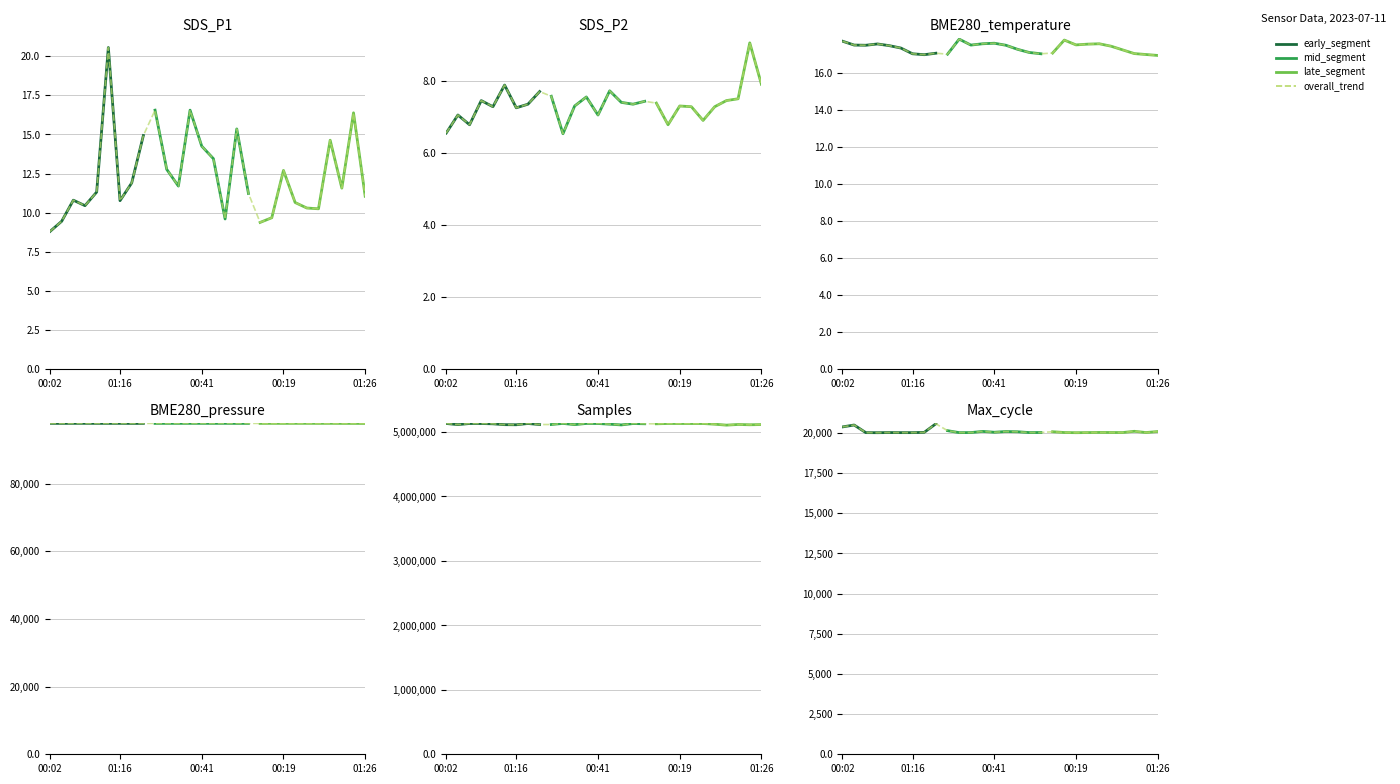

The value of BME280_temperature at 00:04 is 17.8. True or false?

True